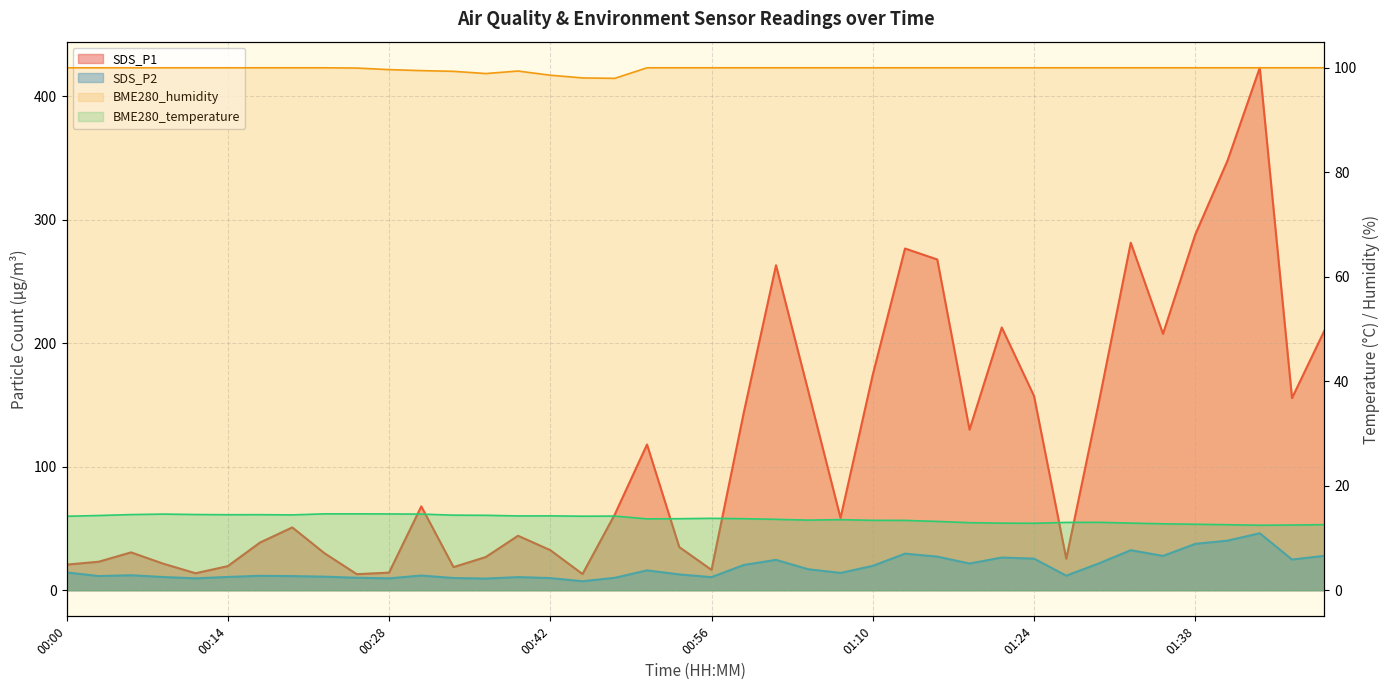

What is the maximum value shown in the chart?

423.2